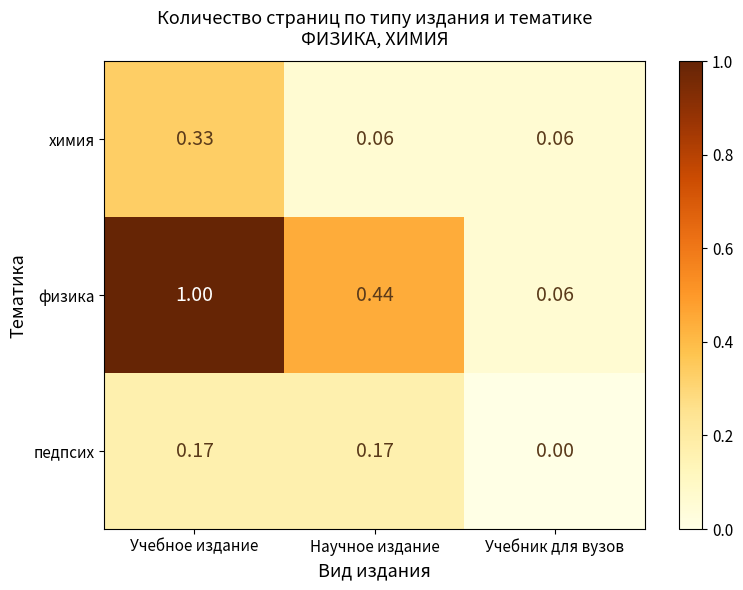

Rank the series at Учебное издание from highest to lowest value.

физика, химия, педпсих